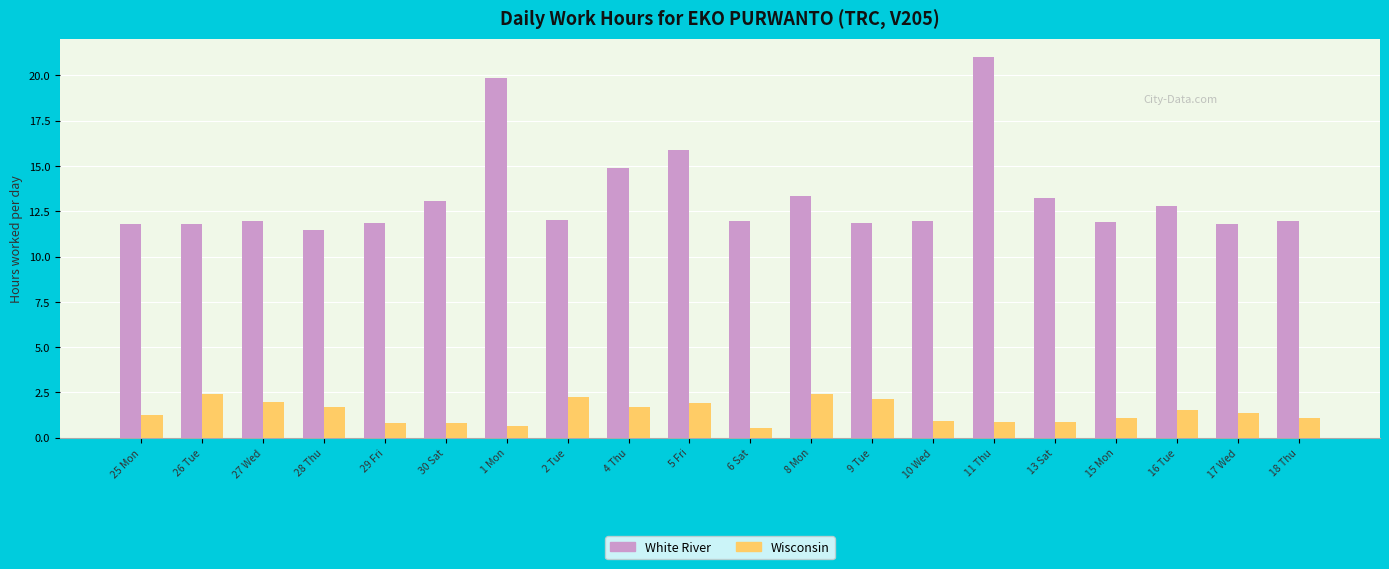

Between 25 Mon and 2 Tue, which series saw the biggest shift?

Wisconsin